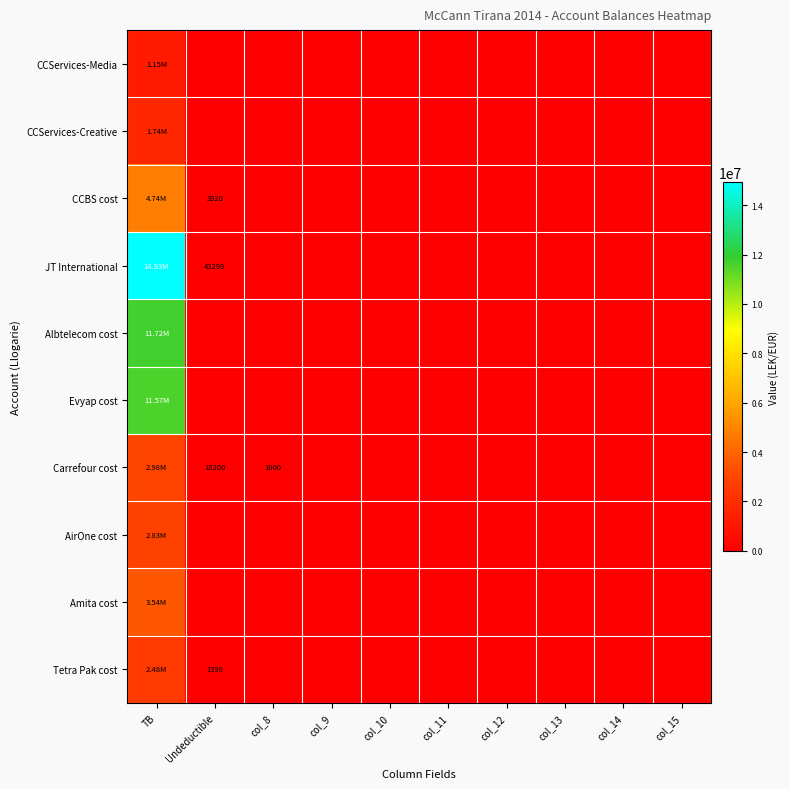

What is the greatest value displayed?

14931158.8